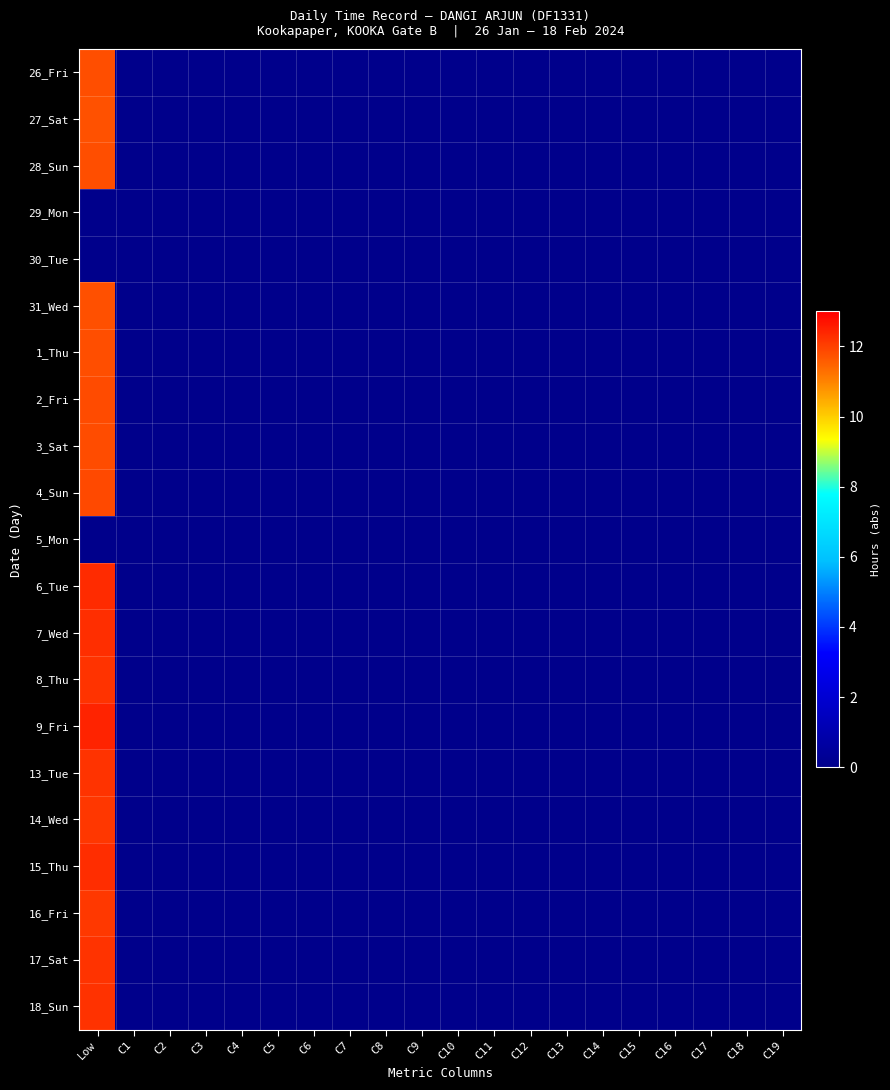

Reading left to right, extract all data points from this chart.

26_Fri: Low=11.8	C1=0.0	C2=0.0	C3=0.0	C4=0.0	C5=0.0	C6=0.0	C7=0.0	C8=0.0	C9=0.0	C10=0.0	C11=0.0	C12=0.0	C13=0.0	C14=0.0	C15=0.0	C16=0.0	C17=0.0	C18=0.0	C19=0.0
27_Sat: Low=11.8	C1=0.0	C2=0.0	C3=0.0	C4=0.0	C5=0.0	C6=0.0	C7=0.0	C8=0.0	C9=0.0	C10=0.0	C11=0.0	C12=0.0	C13=0.0	C14=0.0	C15=0.0	C16=0.0	C17=0.0	C18=0.0	C19=0.0
28_Sun: Low=11.8	C1=0.0	C2=0.0	C3=0.0	C4=0.0	C5=0.0	C6=0.0	C7=0.0	C8=0.0	C9=0.0	C10=0.0	C11=0.0	C12=0.0	C13=0.0	C14=0.0	C15=0.0	C16=0.0	C17=0.0	C18=0.0	C19=0.0
29_Mon: Low=0.0	C1=0.0	C2=0.0	C3=0.0	C4=0.0	C5=0.0	C6=0.0	C7=0.0	C8=0.0	C9=0.0	C10=0.0	C11=0.0	C12=0.0	C13=0.0	C14=0.0	C15=0.0	C16=0.0	C17=0.0	C18=0.0	C19=0.0
30_Tue: Low=0.0	C1=0.0	C2=0.0	C3=0.0	C4=0.0	C5=0.0	C6=0.0	C7=0.0	C8=0.0	C9=0.0	C10=0.0	C11=0.0	C12=0.0	C13=0.0	C14=0.0	C15=0.0	C16=0.0	C17=0.0	C18=0.0	C19=0.0
31_Wed: Low=11.8	C1=0.0	C2=0.0	C3=0.0	C4=0.0	C5=0.0	C6=0.0	C7=0.0	C8=0.0	C9=0.0	C10=0.0	C11=0.0	C12=0.0	C13=0.0	C14=0.0	C15=0.0	C16=0.0	C17=0.0	C18=0.0	C19=0.0
1_Thu: Low=11.8	C1=0.0	C2=0.0	C3=0.0	C4=0.0	C5=0.0	C6=0.0	C7=0.0	C8=0.0	C9=0.0	C10=0.0	C11=0.0	C12=0.0	C13=0.0	C14=0.0	C15=0.0	C16=0.0	C17=0.0	C18=0.0	C19=0.0
2_Fri: Low=11.8	C1=0.0	C2=0.0	C3=0.0	C4=0.0	C5=0.0	C6=0.0	C7=0.0	C8=0.0	C9=0.0	C10=0.0	C11=0.0	C12=0.0	C13=0.0	C14=0.0	C15=0.0	C16=0.0	C17=0.0	C18=0.0	C19=0.0
3_Sat: Low=11.8	C1=0.0	C2=0.0	C3=0.0	C4=0.0	C5=0.0	C6=0.0	C7=0.0	C8=0.0	C9=0.0	C10=0.0	C11=0.0	C12=0.0	C13=0.0	C14=0.0	C15=0.0	C16=0.0	C17=0.0	C18=0.0	C19=0.0
4_Sun: Low=11.9	C1=0.0	C2=0.0	C3=0.0	C4=0.0	C5=0.0	C6=0.0	C7=0.0	C8=0.0	C9=0.0	C10=0.0	C11=0.0	C12=0.0	C13=0.0	C14=0.0	C15=0.0	C16=0.0	C17=0.0	C18=0.0	C19=0.0
5_Mon: Low=0.0	C1=0.0	C2=0.0	C3=0.0	C4=0.0	C5=0.0	C6=0.0	C7=0.0	C8=0.0	C9=0.0	C10=0.0	C11=0.0	C12=0.0	C13=0.0	C14=0.0	C15=0.0	C16=0.0	C17=0.0	C18=0.0	C19=0.0
6_Tue: Low=12.3	C1=0.0	C2=0.0	C3=0.0	C4=0.0	C5=0.0	C6=0.0	C7=0.0	C8=0.0	C9=0.0	C10=0.0	C11=0.0	C12=0.0	C13=0.0	C14=0.0	C15=0.0	C16=0.0	C17=0.0	C18=0.0	C19=0.0
7_Wed: Low=12.3	C1=0.0	C2=0.0	C3=0.0	C4=0.0	C5=0.0	C6=0.0	C7=0.0	C8=0.0	C9=0.0	C10=0.0	C11=0.0	C12=0.0	C13=0.0	C14=0.0	C15=0.0	C16=0.0	C17=0.0	C18=0.0	C19=0.0
8_Thu: Low=12.2	C1=0.0	C2=0.0	C3=0.0	C4=0.0	C5=0.0	C6=0.0	C7=0.0	C8=0.0	C9=0.0	C10=0.0	C11=0.0	C12=0.0	C13=0.0	C14=0.0	C15=0.0	C16=0.0	C17=0.0	C18=0.0	C19=0.0
9_Fri: Low=12.4	C1=0.0	C2=0.0	C3=0.0	C4=0.0	C5=0.0	C6=0.0	C7=0.0	C8=0.0	C9=0.0	C10=0.0	C11=0.0	C12=0.0	C13=0.0	C14=0.0	C15=0.0	C16=0.0	C17=0.0	C18=0.0	C19=0.0
13_Tue: Low=12.2	C1=0.0	C2=0.0	C3=0.0	C4=0.0	C5=0.0	C6=0.0	C7=0.0	C8=0.0	C9=0.0	C10=0.0	C11=0.0	C12=0.0	C13=0.0	C14=0.0	C15=0.0	C16=0.0	C17=0.0	C18=0.0	C19=0.0
14_Wed: Low=12.1	C1=0.0	C2=0.0	C3=0.0	C4=0.0	C5=0.0	C6=0.0	C7=0.0	C8=0.0	C9=0.0	C10=0.0	C11=0.0	C12=0.0	C13=0.0	C14=0.0	C15=0.0	C16=0.0	C17=0.0	C18=0.0	C19=0.0
15_Thu: Low=12.3	C1=0.0	C2=0.0	C3=0.0	C4=0.0	C5=0.0	C6=0.0	C7=0.0	C8=0.0	C9=0.0	C10=0.0	C11=0.0	C12=0.0	C13=0.0	C14=0.0	C15=0.0	C16=0.0	C17=0.0	C18=0.0	C19=0.0
16_Fri: Low=12.1	C1=0.0	C2=0.0	C3=0.0	C4=0.0	C5=0.0	C6=0.0	C7=0.0	C8=0.0	C9=0.0	C10=0.0	C11=0.0	C12=0.0	C13=0.0	C14=0.0	C15=0.0	C16=0.0	C17=0.0	C18=0.0	C19=0.0
17_Sat: Low=12.2	C1=0.0	C2=0.0	C3=0.0	C4=0.0	C5=0.0	C6=0.0	C7=0.0	C8=0.0	C9=0.0	C10=0.0	C11=0.0	C12=0.0	C13=0.0	C14=0.0	C15=0.0	C16=0.0	C17=0.0	C18=0.0	C19=0.0
18_Sun: Low=12.2	C1=0.0	C2=0.0	C3=0.0	C4=0.0	C5=0.0	C6=0.0	C7=0.0	C8=0.0	C9=0.0	C10=0.0	C11=0.0	C12=0.0	C13=0.0	C14=0.0	C15=0.0	C16=0.0	C17=0.0	C18=0.0	C19=0.0